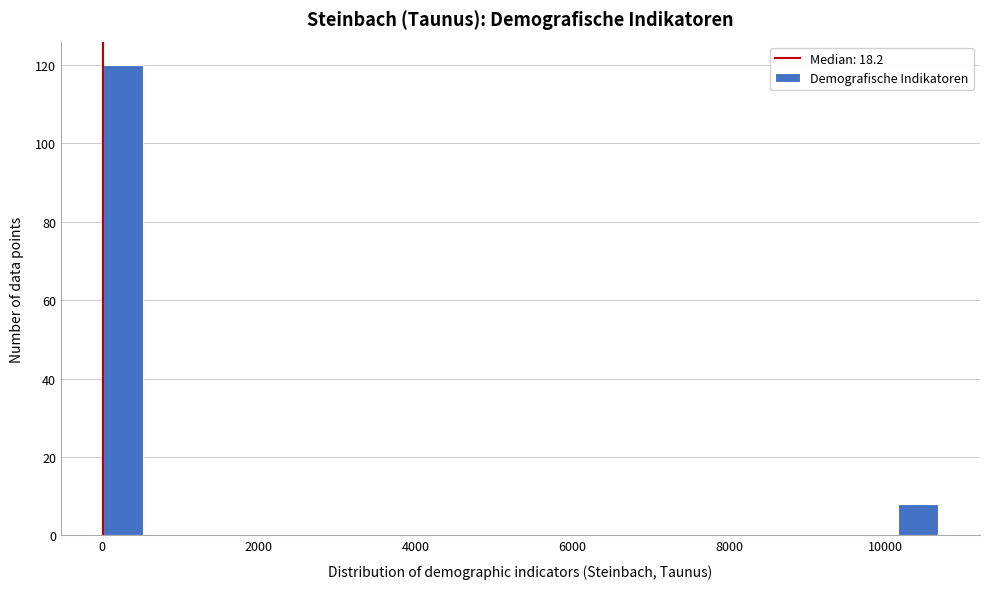

Around what value on the x-axis is the tallest bar? Give the approximate position of its centre, as read against the axis.

200